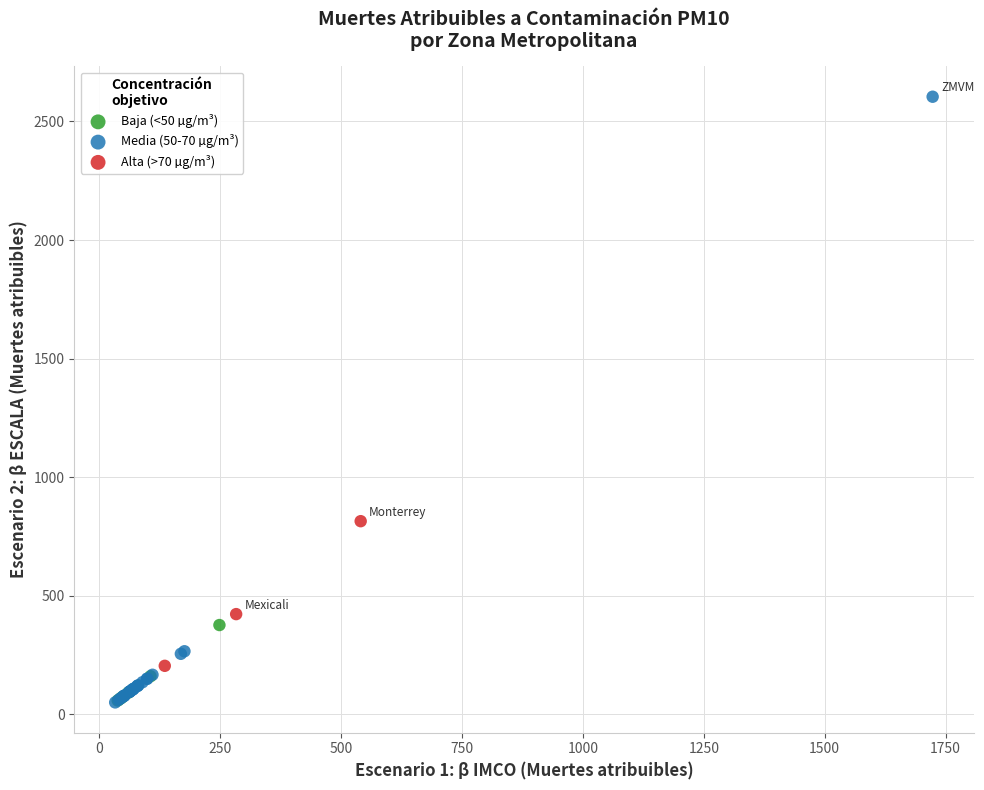

Which series has the widest spread of Y values?

Media (50-70 µg/m³)